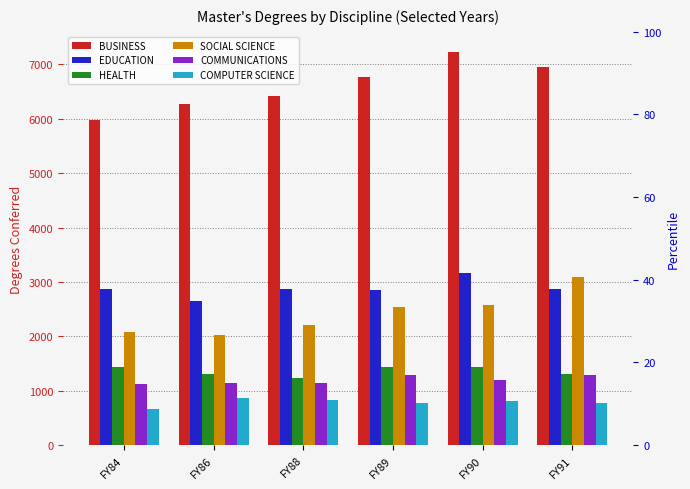

Rank the categories by BUSINESS value from lowest to highest.

FY84, FY86, FY88, FY89, FY91, FY90